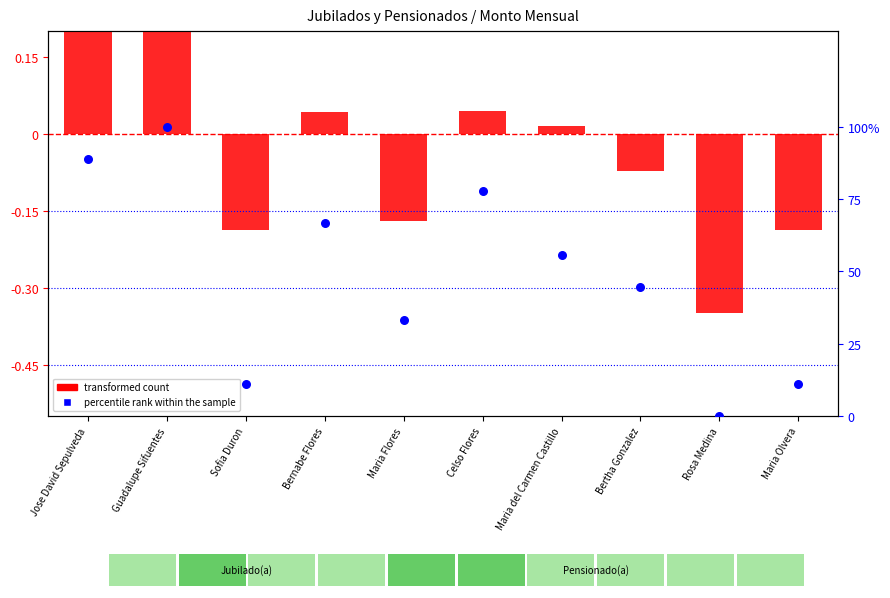

Which series has the widest spread of Y values?

percentile rank within the sample